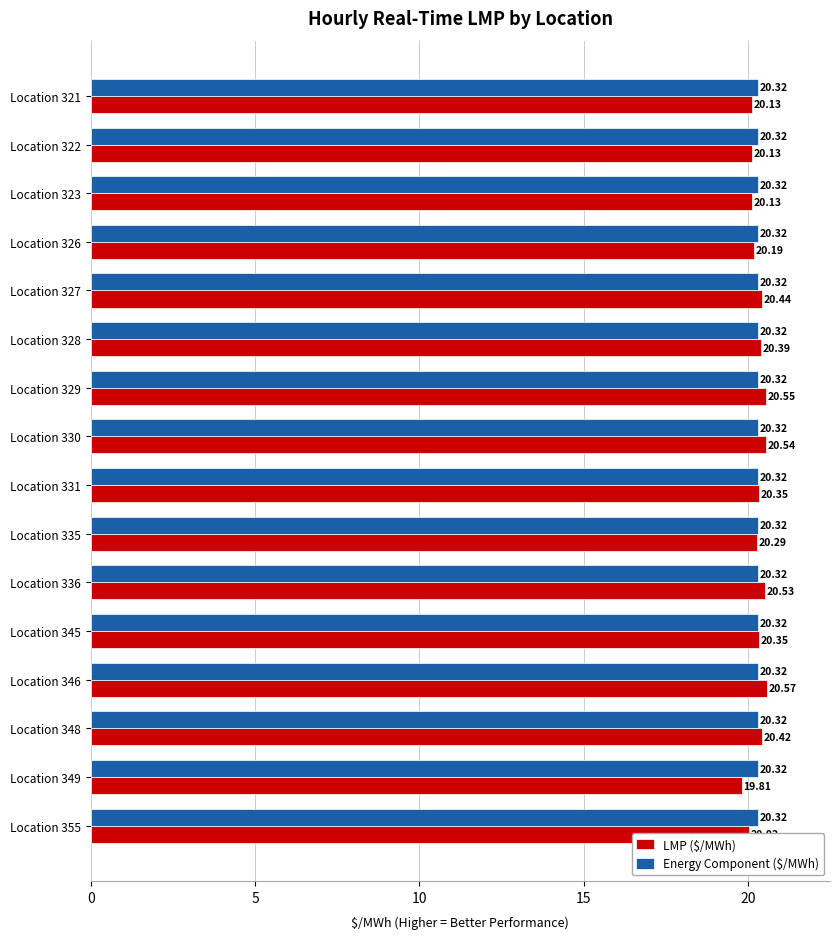

What is the difference between the LMP ($/MWh) values at Location 336 and Location 326?

0.3